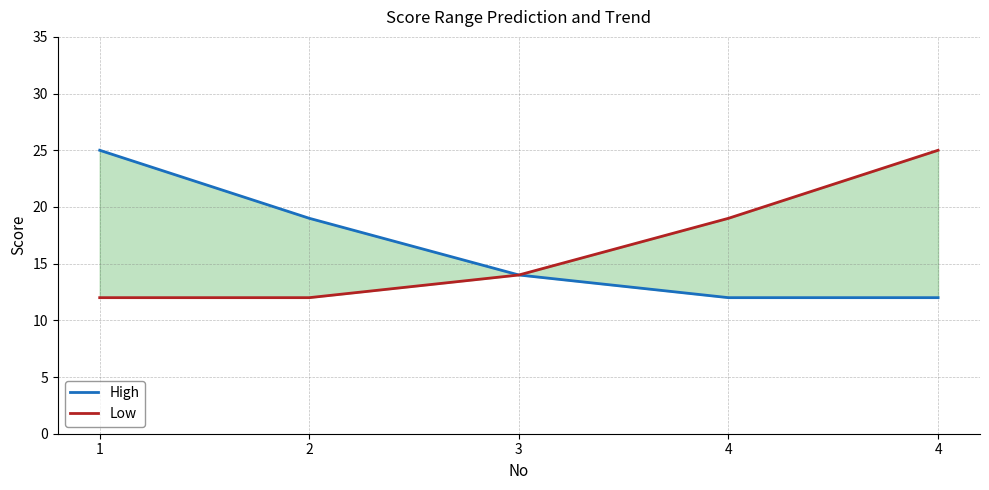

How many lines are shown in the chart?

2